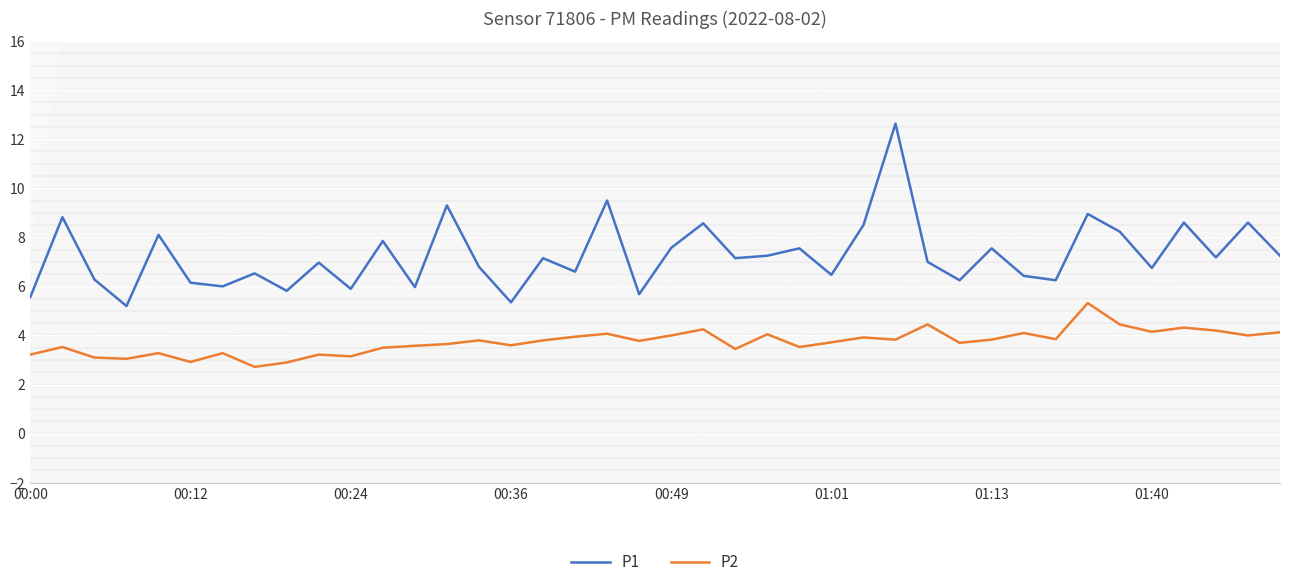

How many lines are shown in the chart?

2